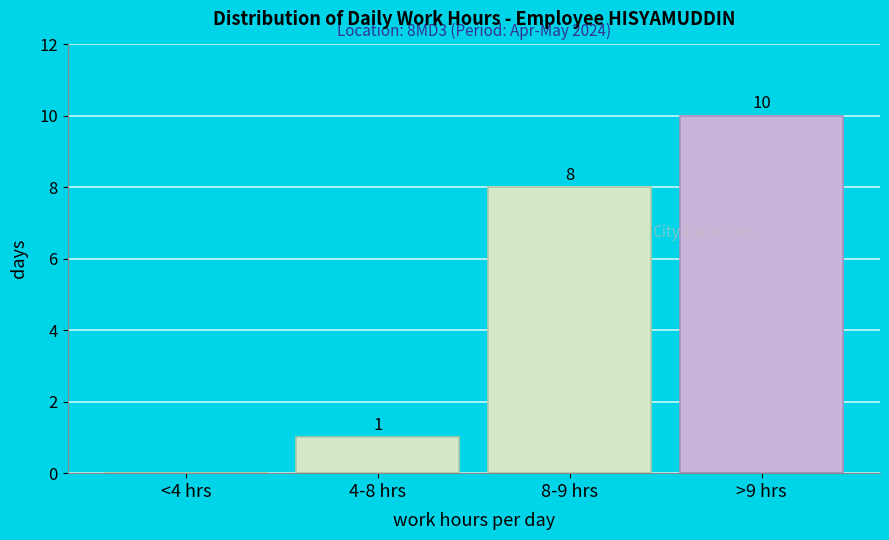

Reading left to right, what are all the values shown in this chart?

<4 hrs=0	4-8 hrs=1	8-9 hrs=8	>9 hrs=10